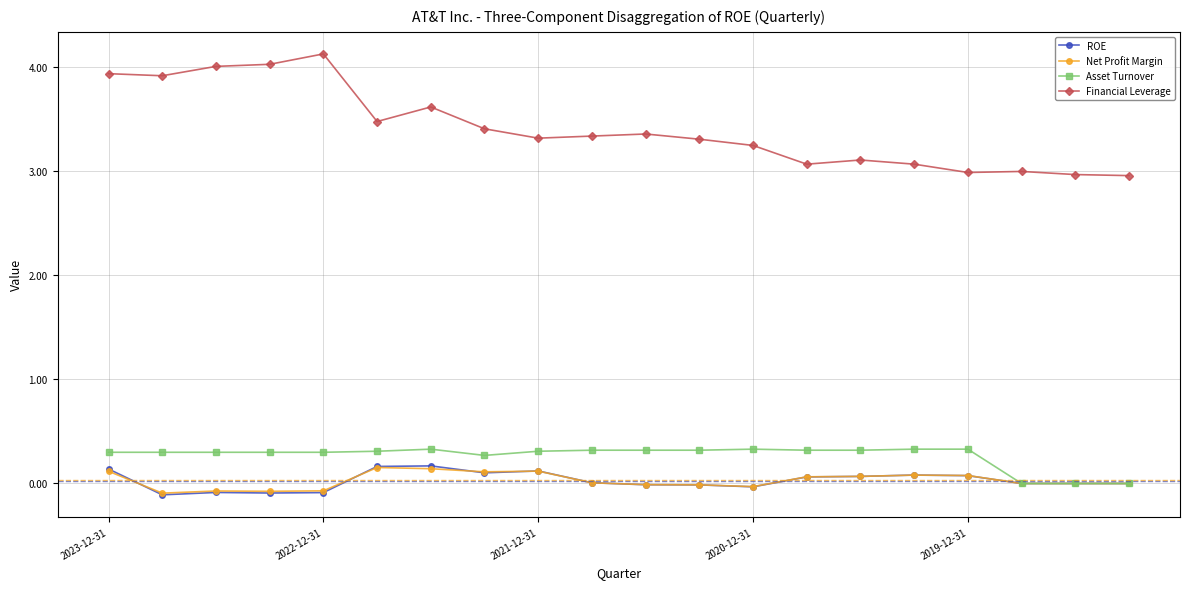

True or false: Asset Turnover has more than 0 interior local peaks.

True